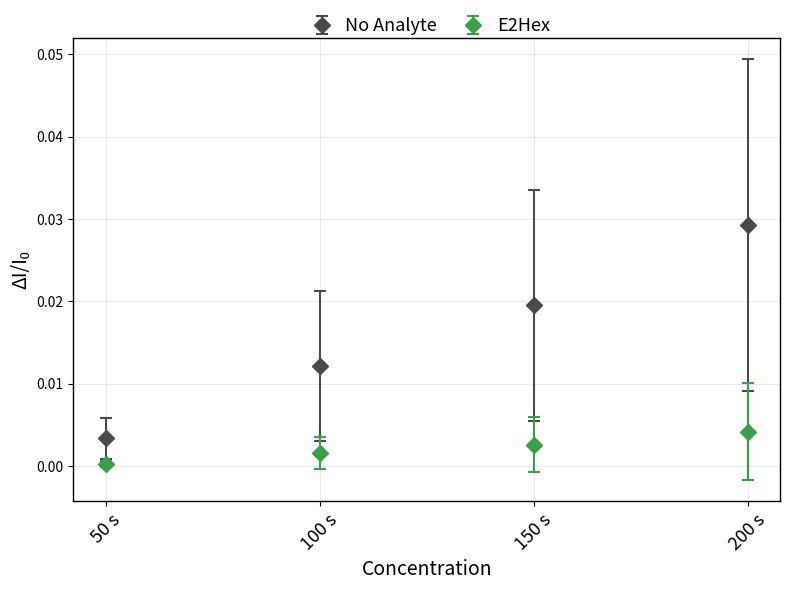

What are all the series names shown in the legend?

No Analyte, E2Hex